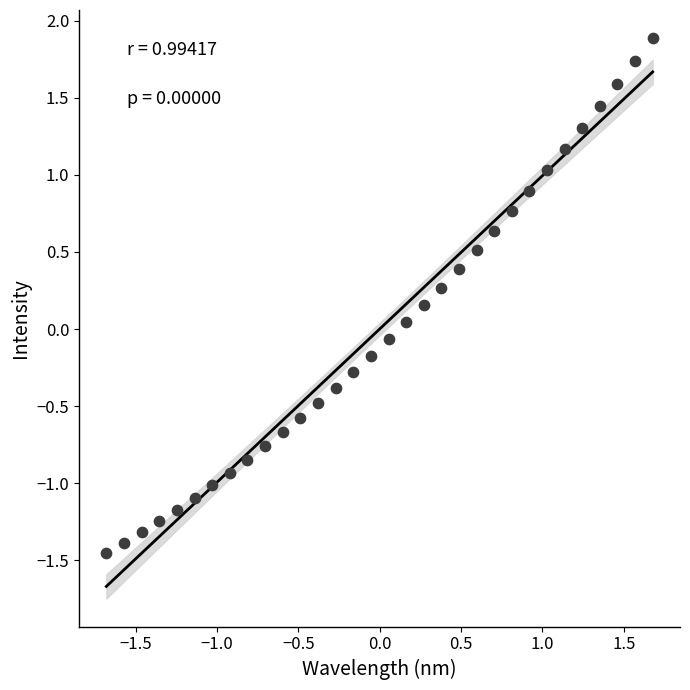

What is the range of X values (max minus min)?

3.4